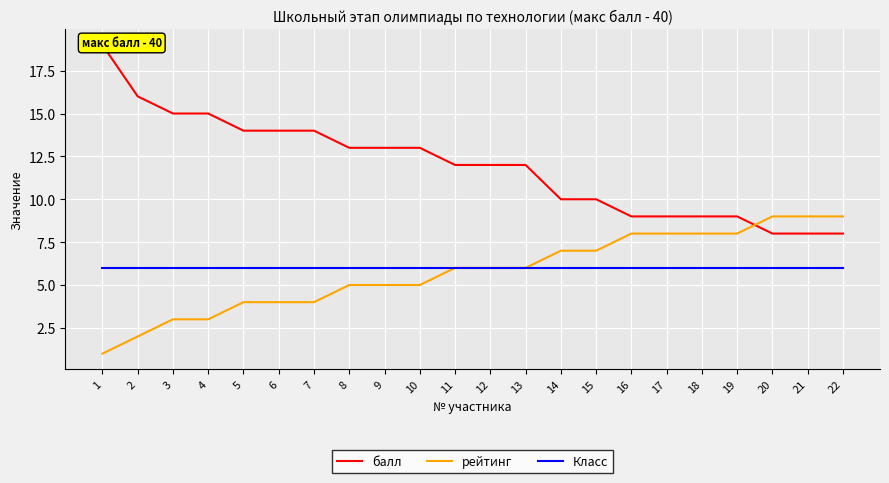

True or false: Класс and рейтинг intersect in this chart.

False